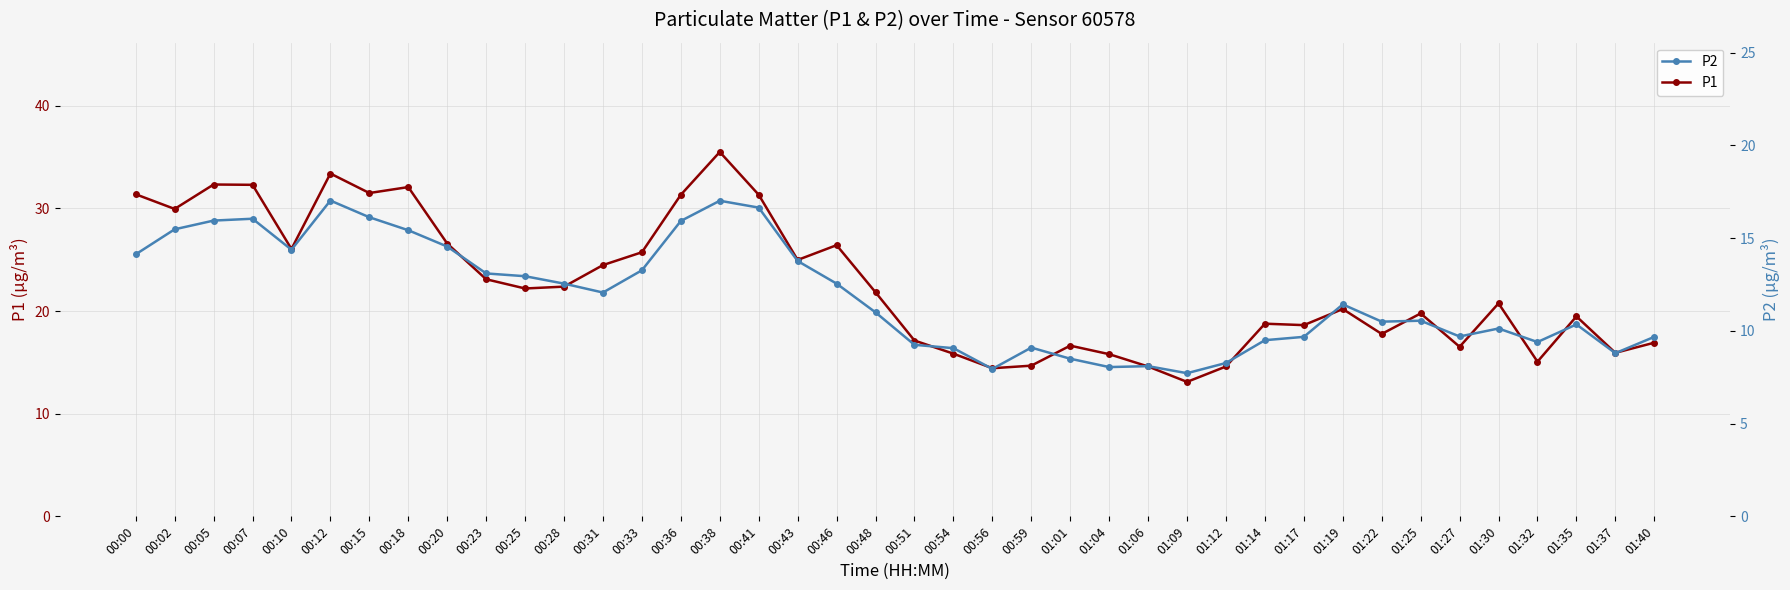

Does the chart display data point markers on the line(s)?

Yes